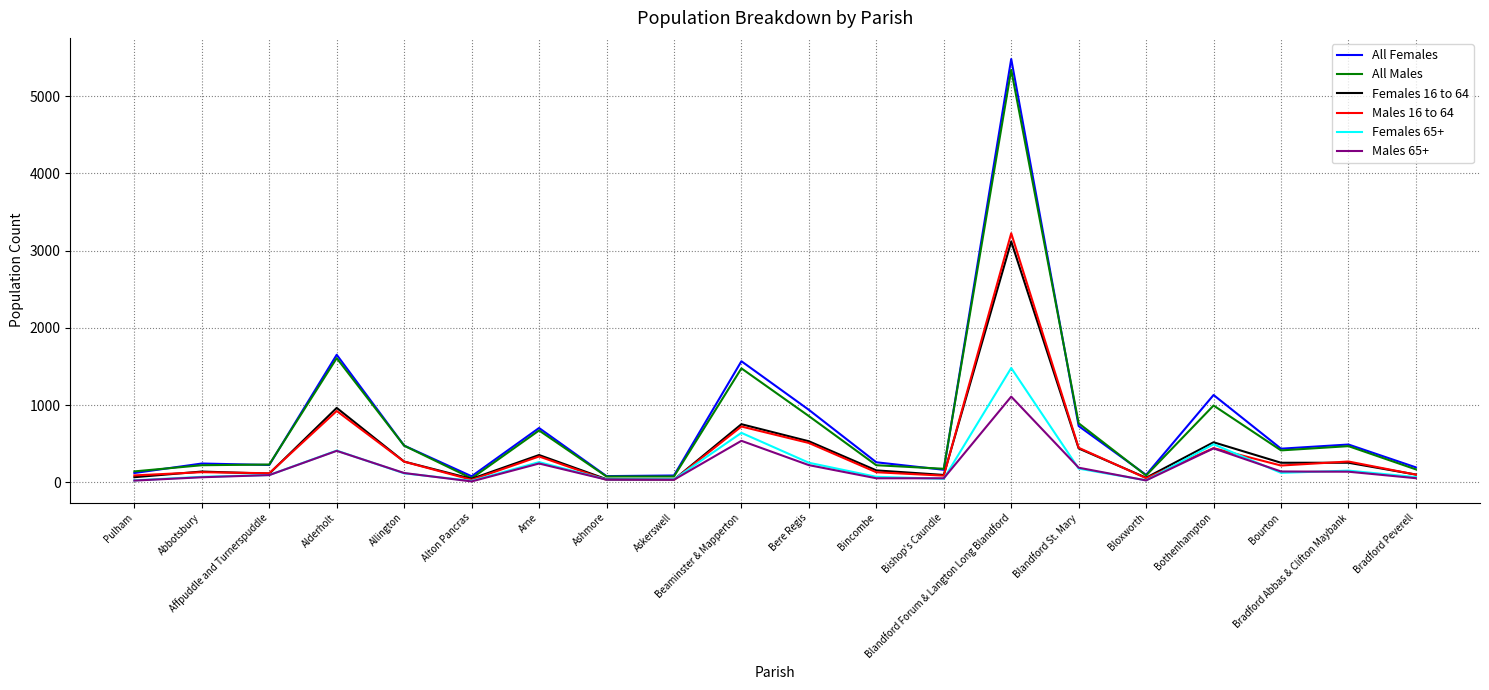

What are all the series names shown in the legend?

All Females, All Males, Females 16 to 64, Males 16 to 64, Females 65+, Males 65+